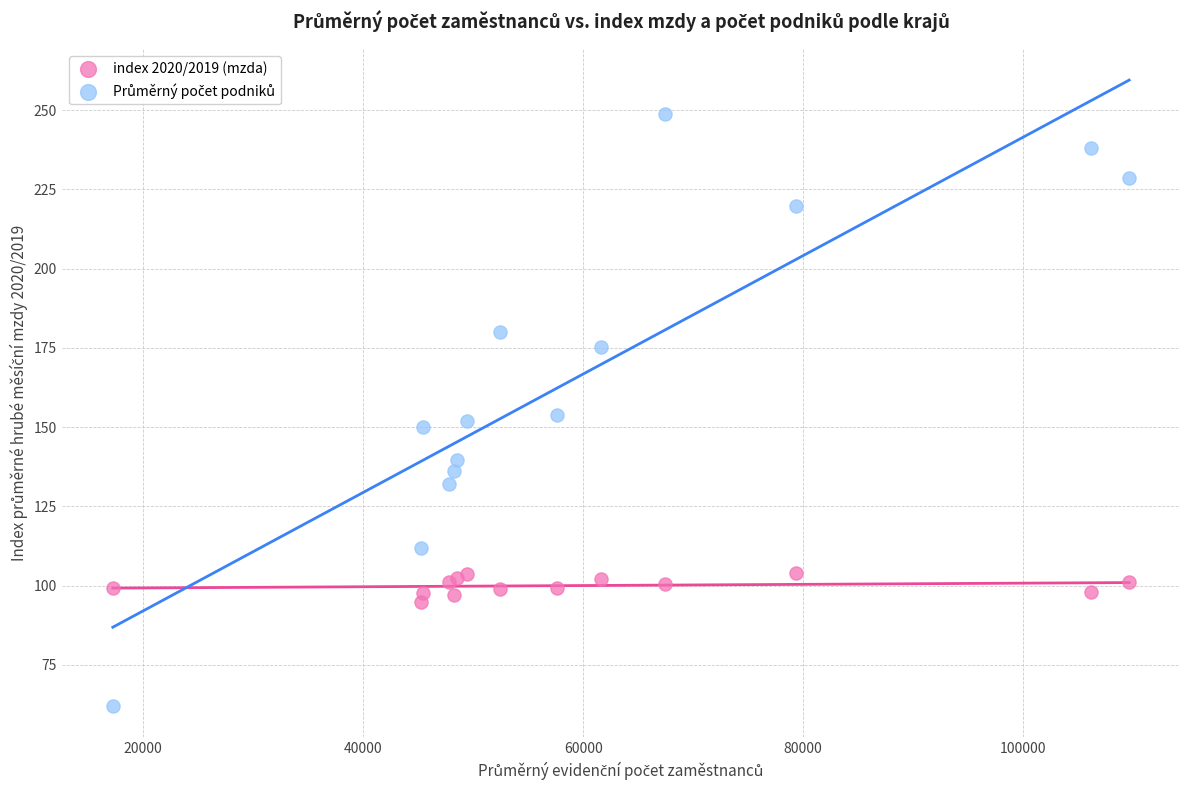

What is the X range (max minus min) for the scatter plot?

92404.0